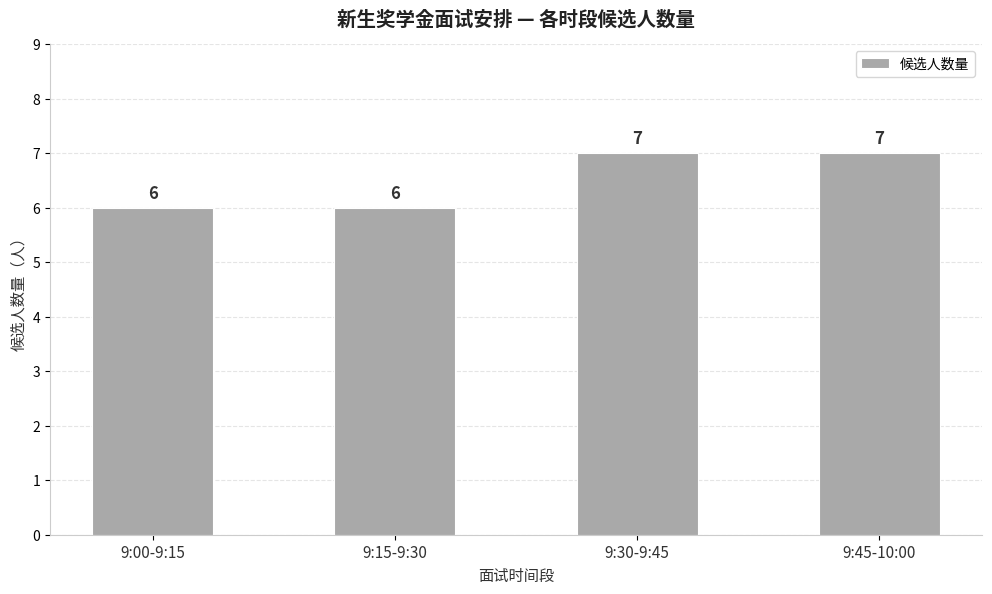

Reading left to right, extract all data points from this chart.

6	6	7	7